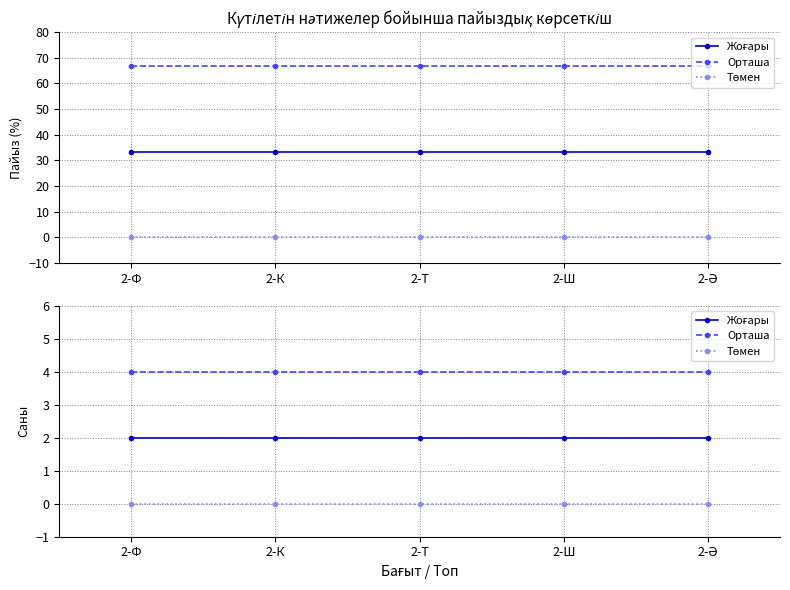

What is the lowest value of the Жоғары series?

2